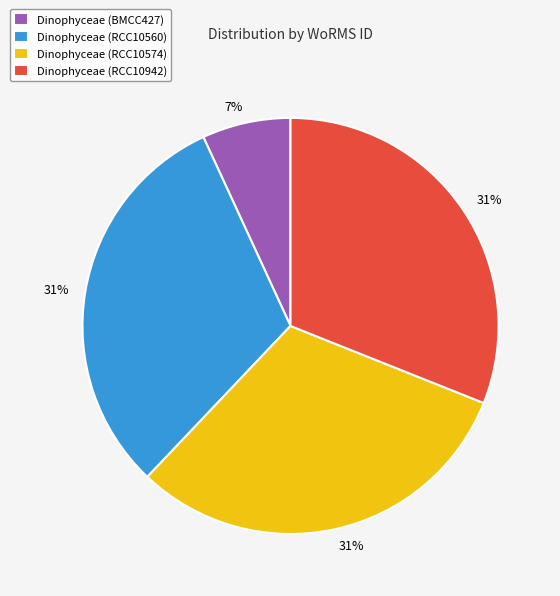

Count the number of slices in the pie.

4